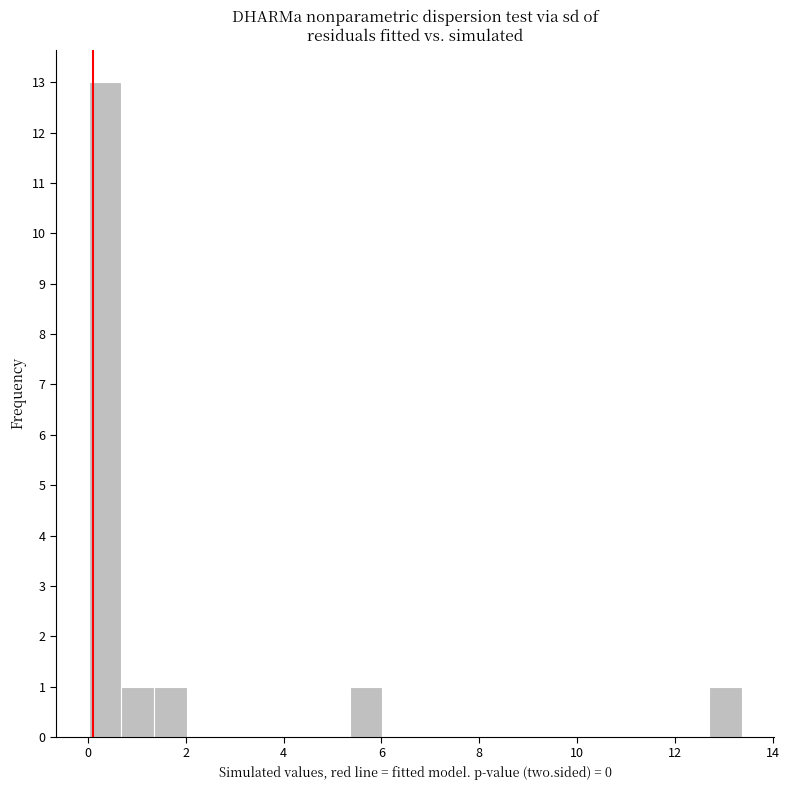

Around what value on the x-axis is the tallest bar? Give the approximate position of its centre, as read against the axis.

0.4